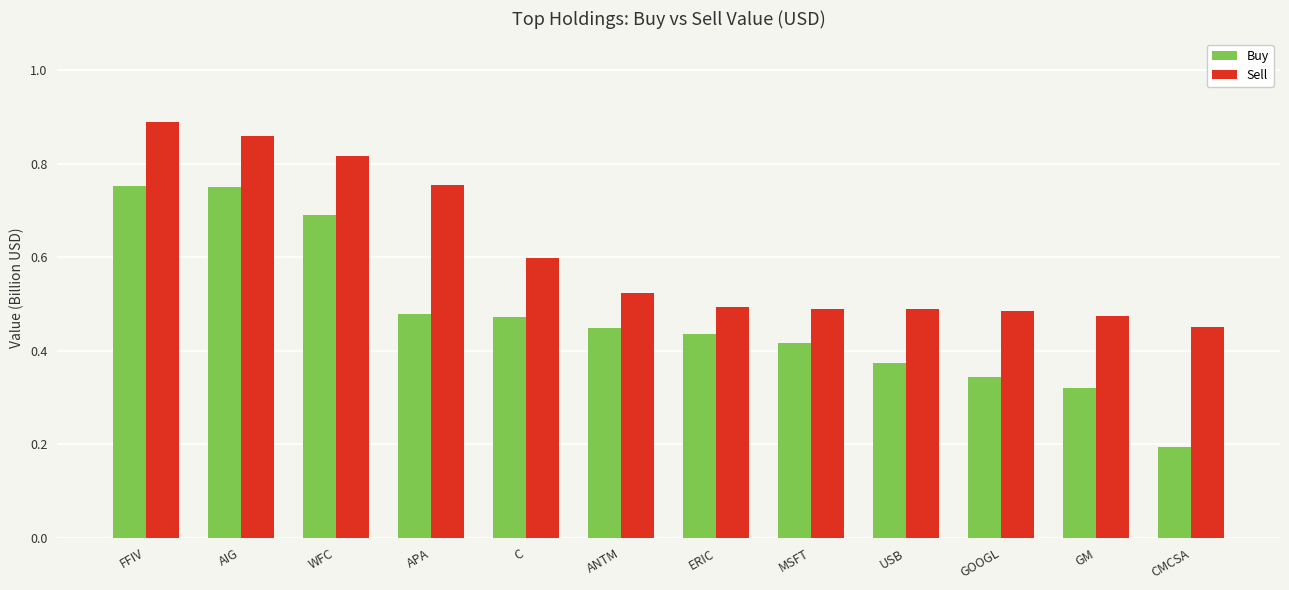

At which category is the sum across all series the highest?

FFIV